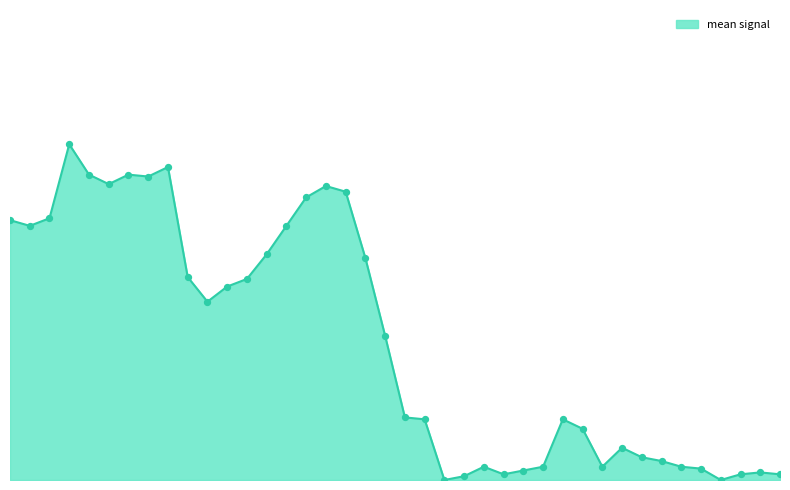

Does the chart have visible grid lines?

No